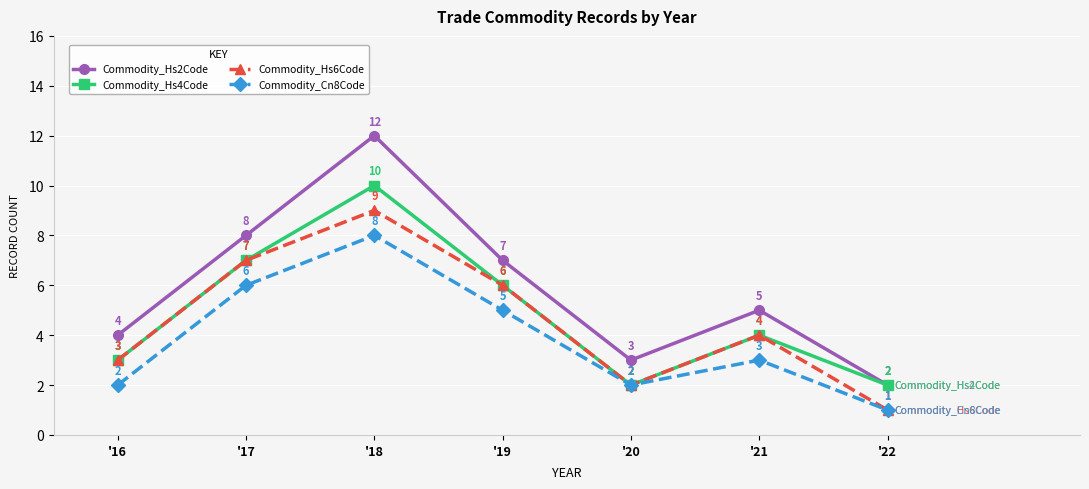

Where does the Commodity_Hs6Code series first go above 4?

'17